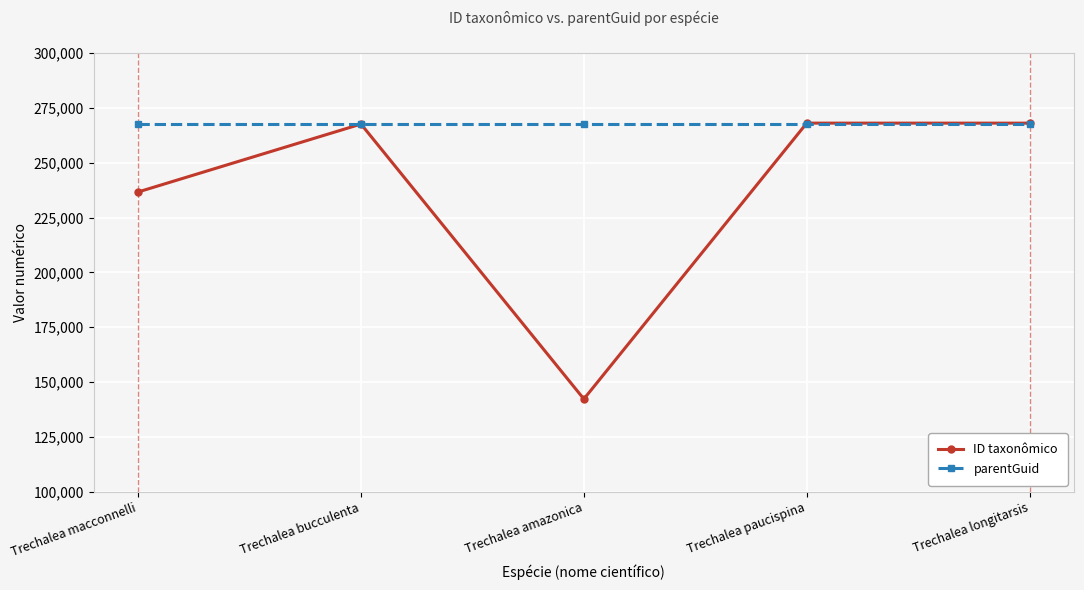

Is the value of ID taxonômico at Trechalea macconnelli greater than the value of parentGuid at Trechalea amazonica?

No